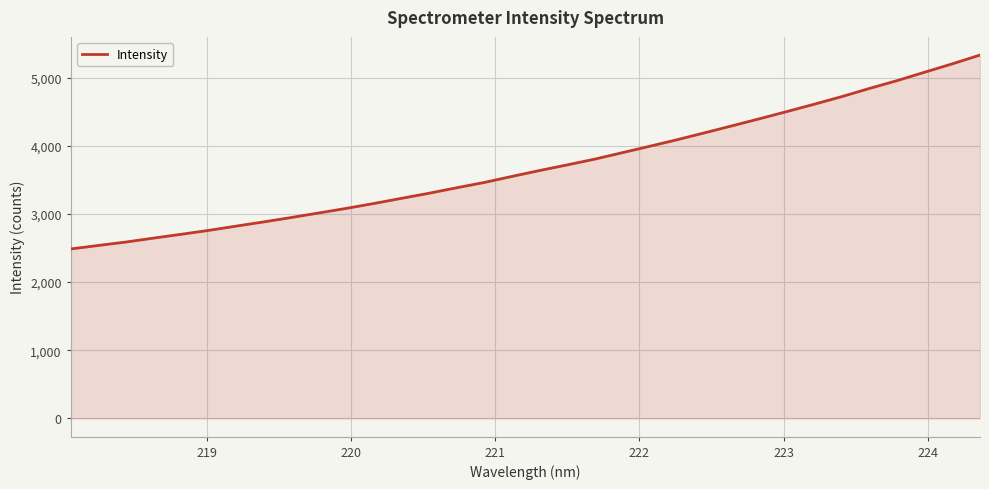

What is the minimum value shown in the chart?

2486.6